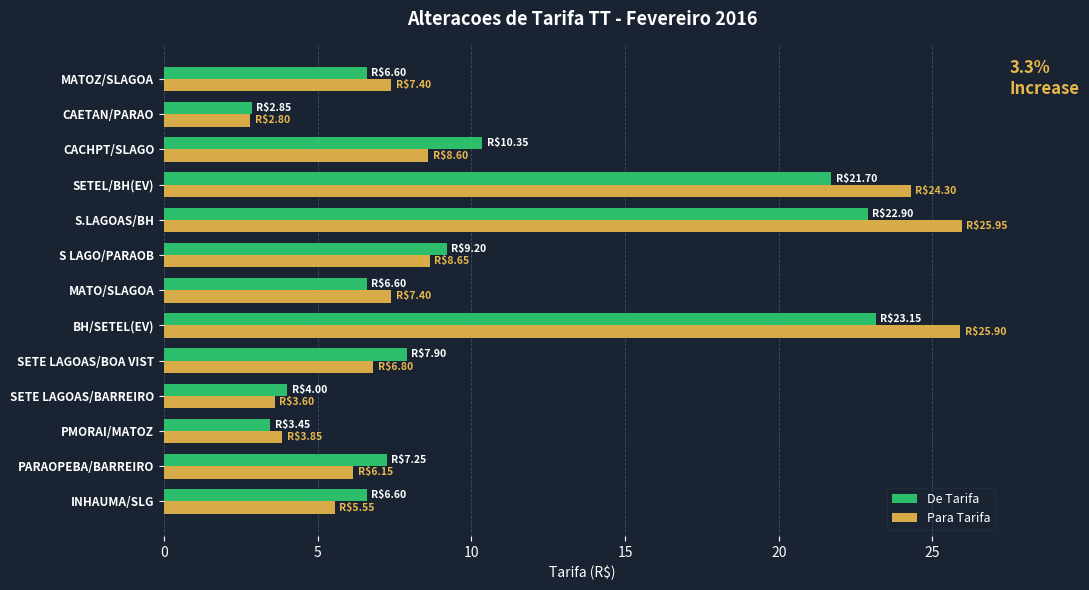

How many data points does each series have?

13